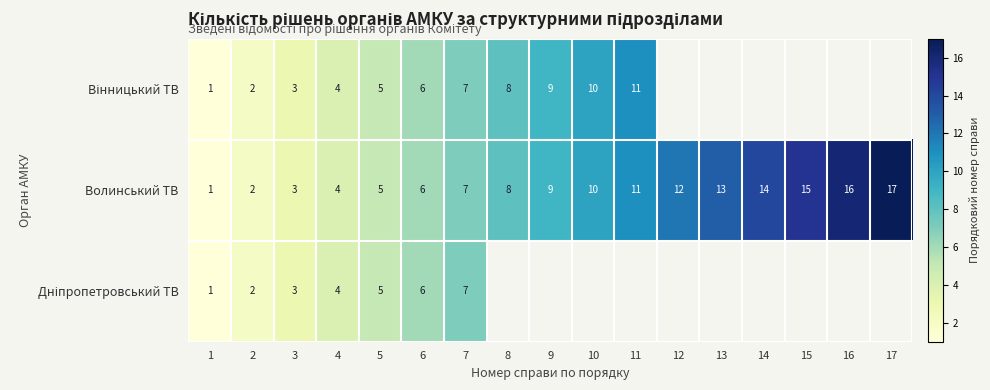

List the labels in order of Волинський ТВ value, smallest first.

1, 2, 3, 4, 5, 6, 7, 8, 9, 10, 11, 12, 13, 14, 15, 16, 17